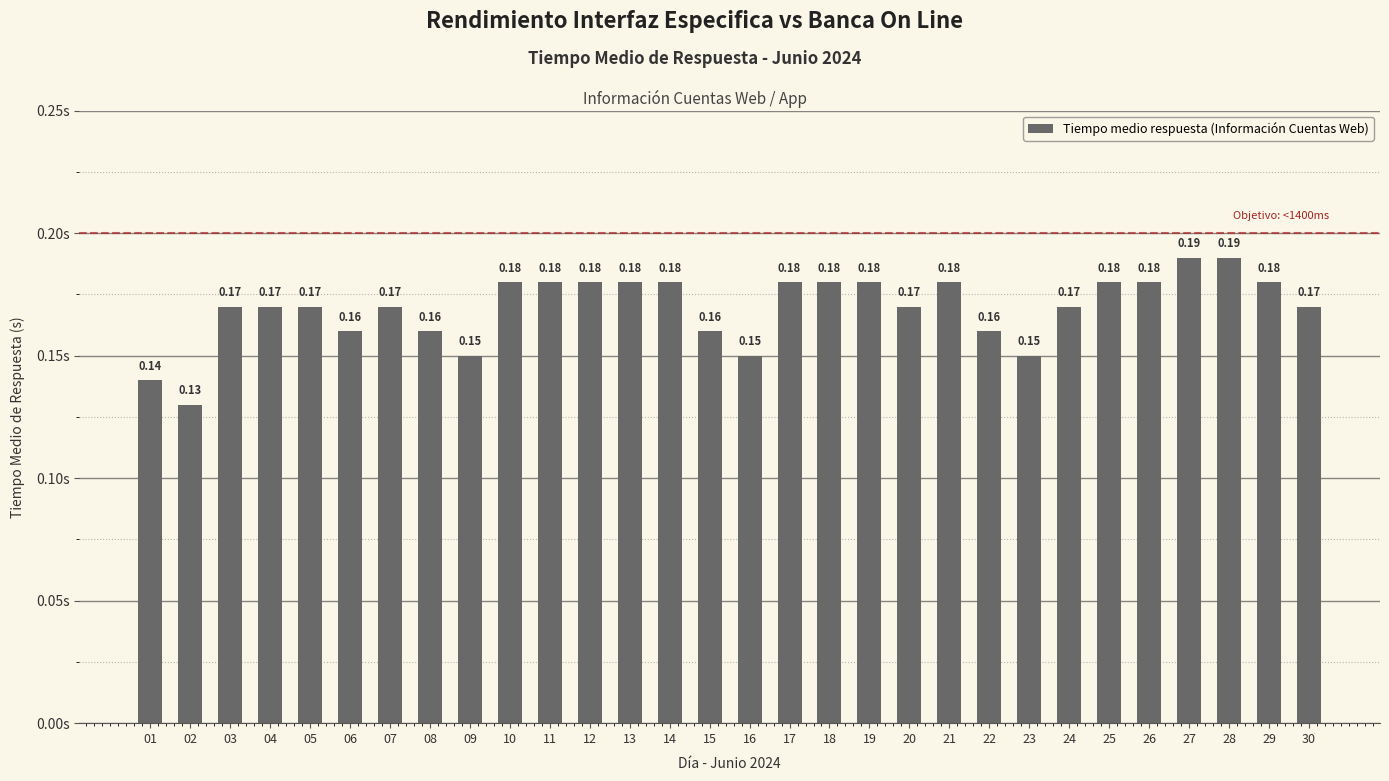

What is the sum of all values?

5.1